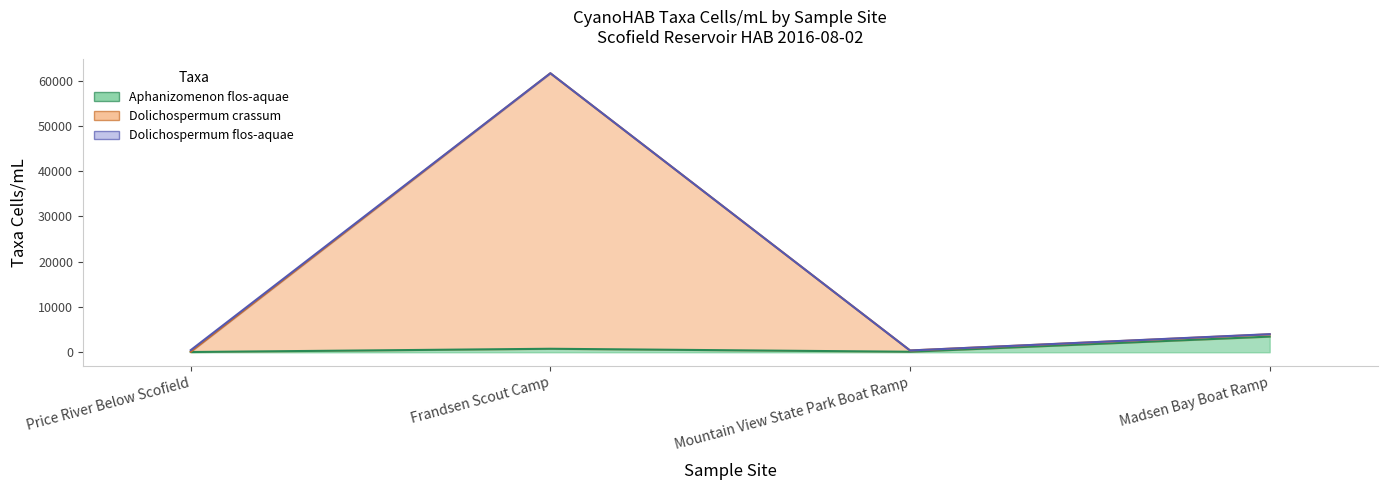

What is the difference between the maximum and minimum values in the Aphanizomenon flos-aquae series?

3404.1